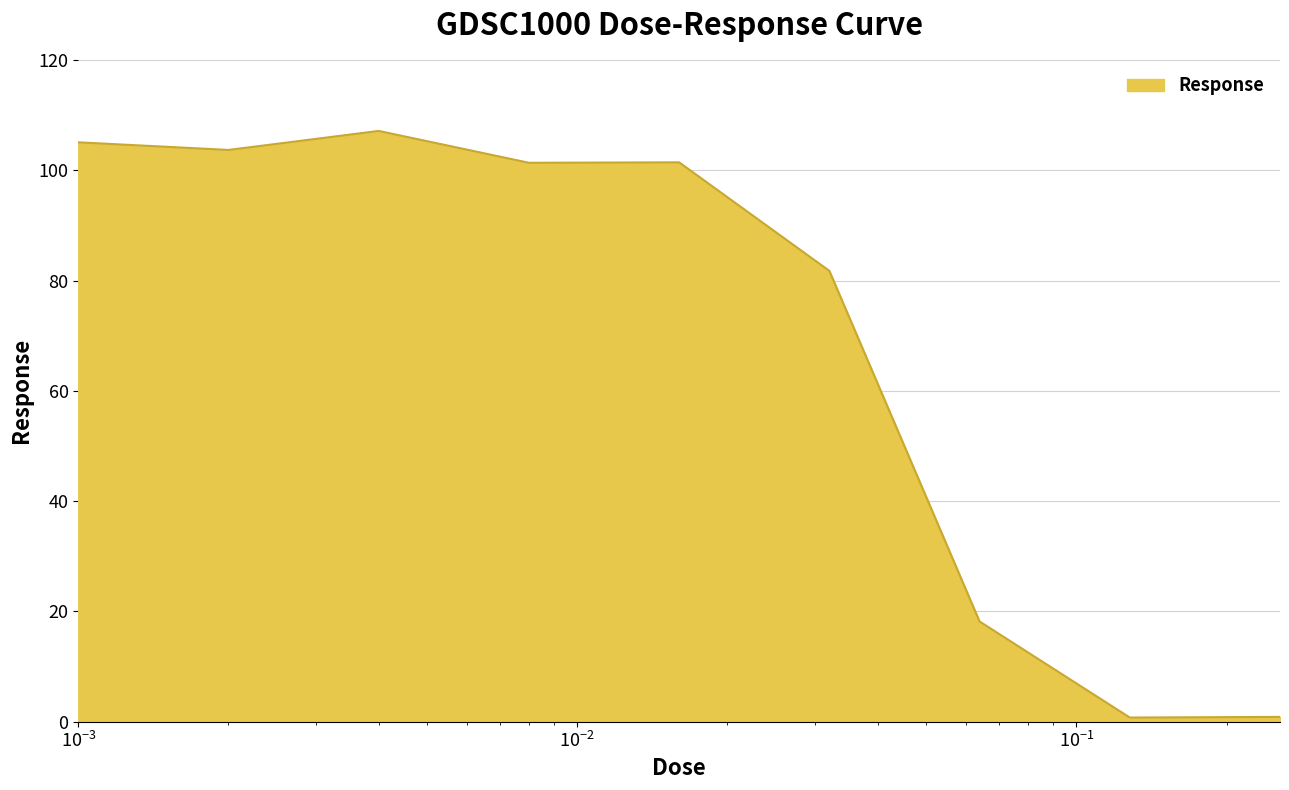

Count the number of categories in the chart.

9